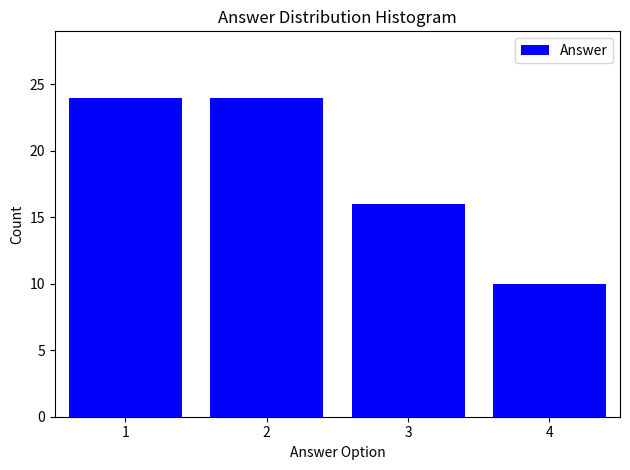

How tall is the bar that spans 2.5 to 3.5 on the x-axis? The values are not printed on the chart, so give them approximately, as read against the axis.

16